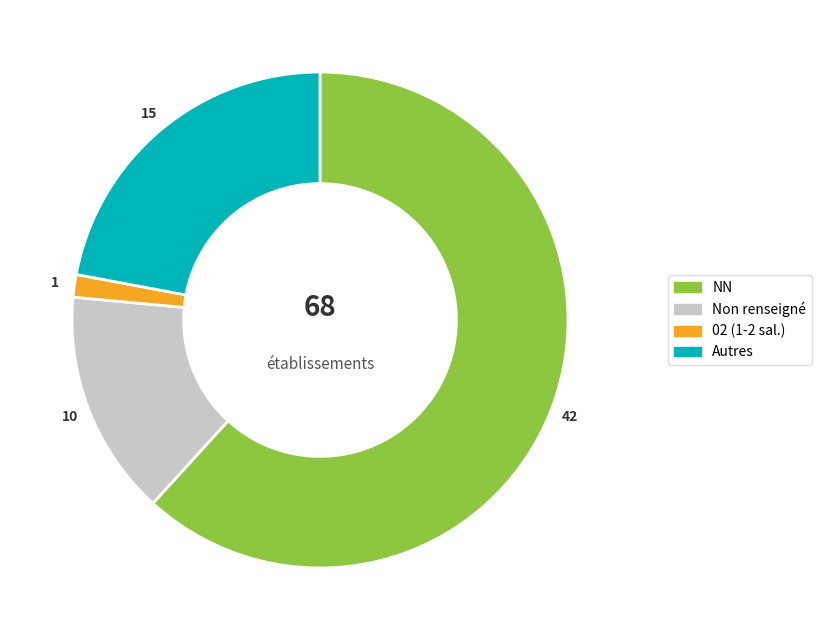

Is there any slice that represents more than half of the pie?

Yes